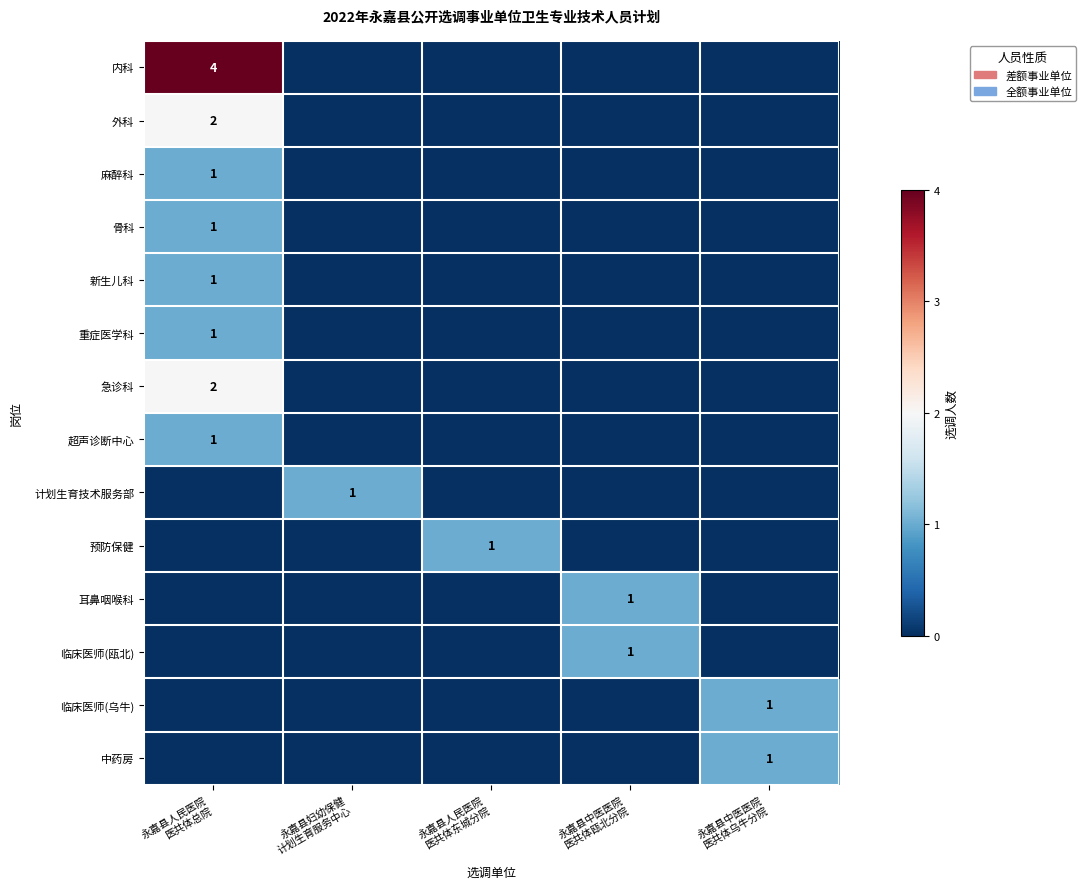

List the labels in order of 中药房 value, smallest first.

永嘉县人民医院 医共体总院, 永嘉县妇幼保健 计划生育服务中心, 永嘉县人民医院 医共体东城分院, 永嘉县中医医院 医共体瓯北分院, 永嘉县中医医院 医共体乌牛分院